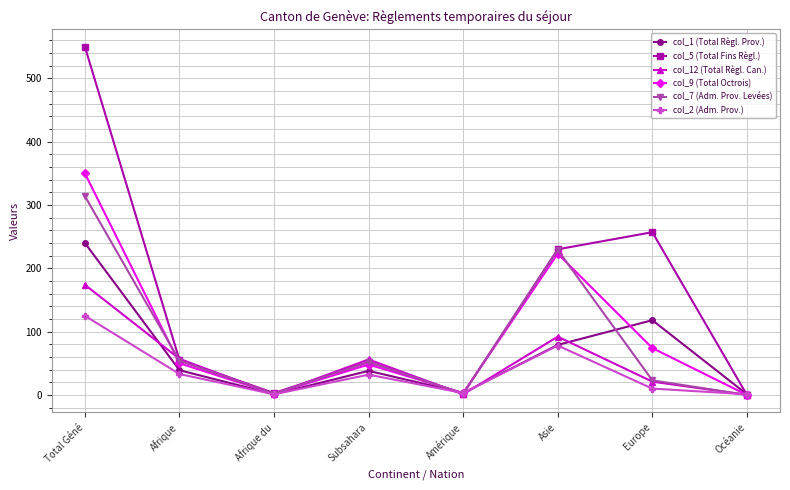

Does the chart display data point markers on the line(s)?

Yes